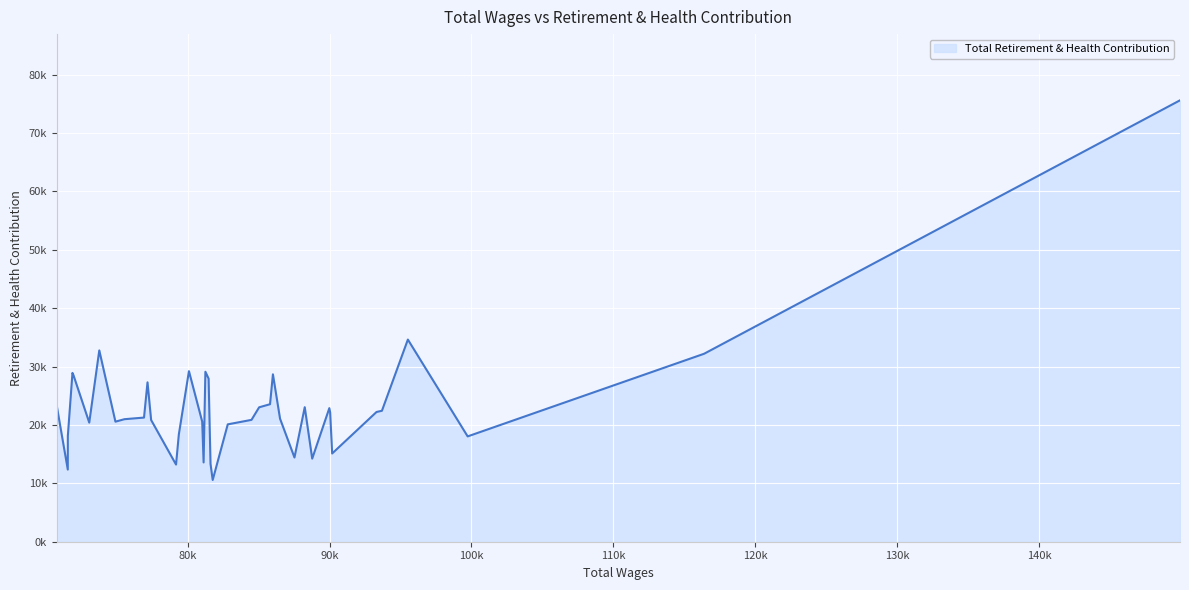

Is this an area chart (filled region under the line)?

Yes